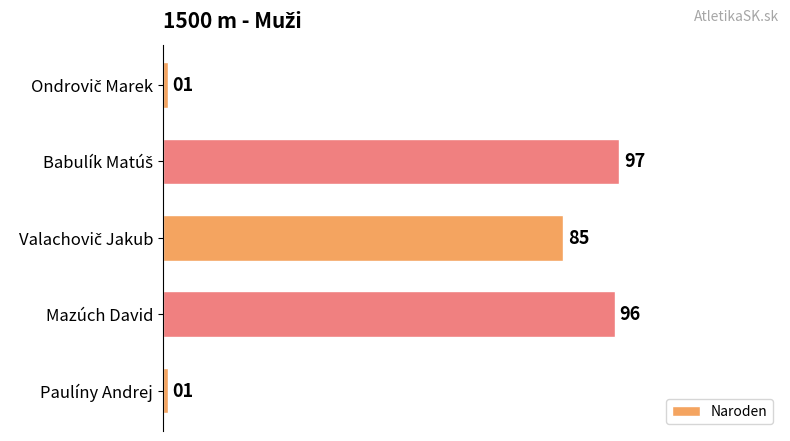

What is the average value?

56